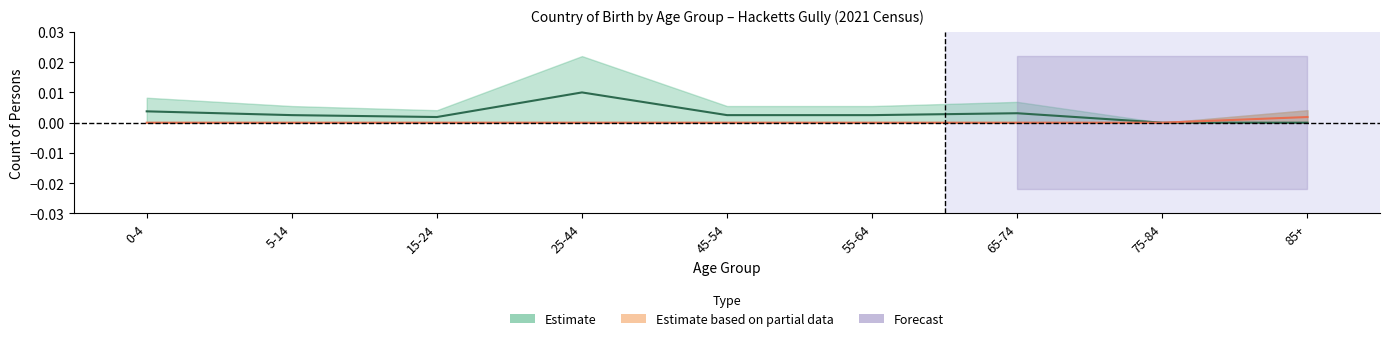

Which series has the widest spread of values?

Estimate